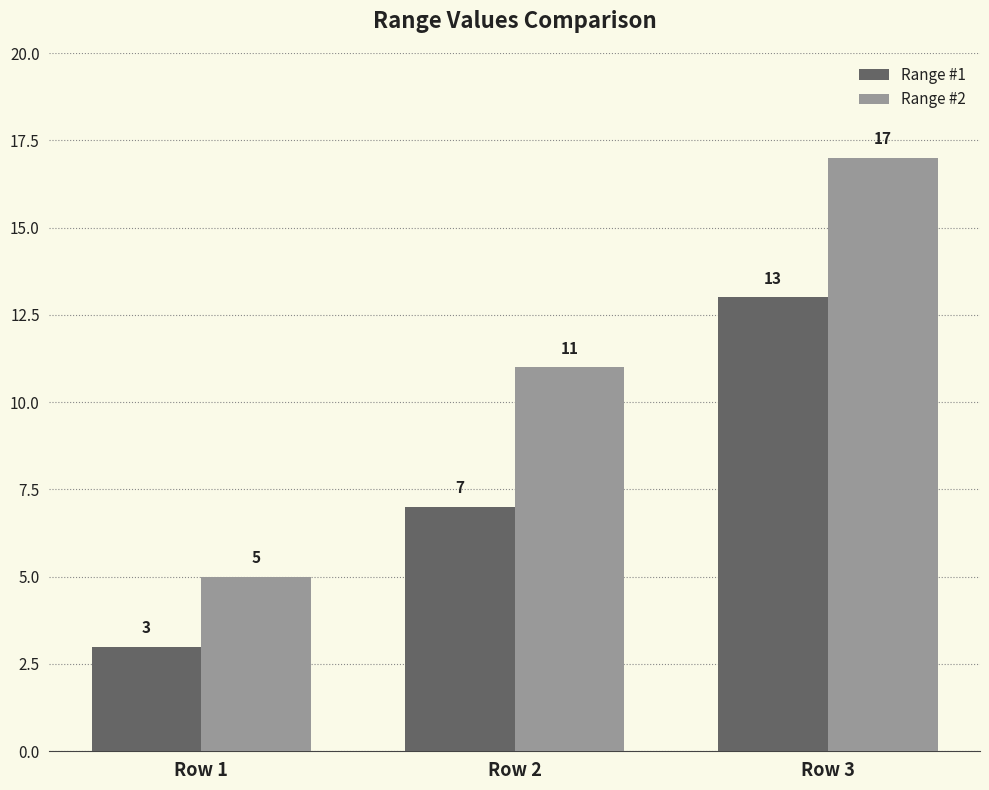

What is the difference between the highest and lowest values at Row 3?

4